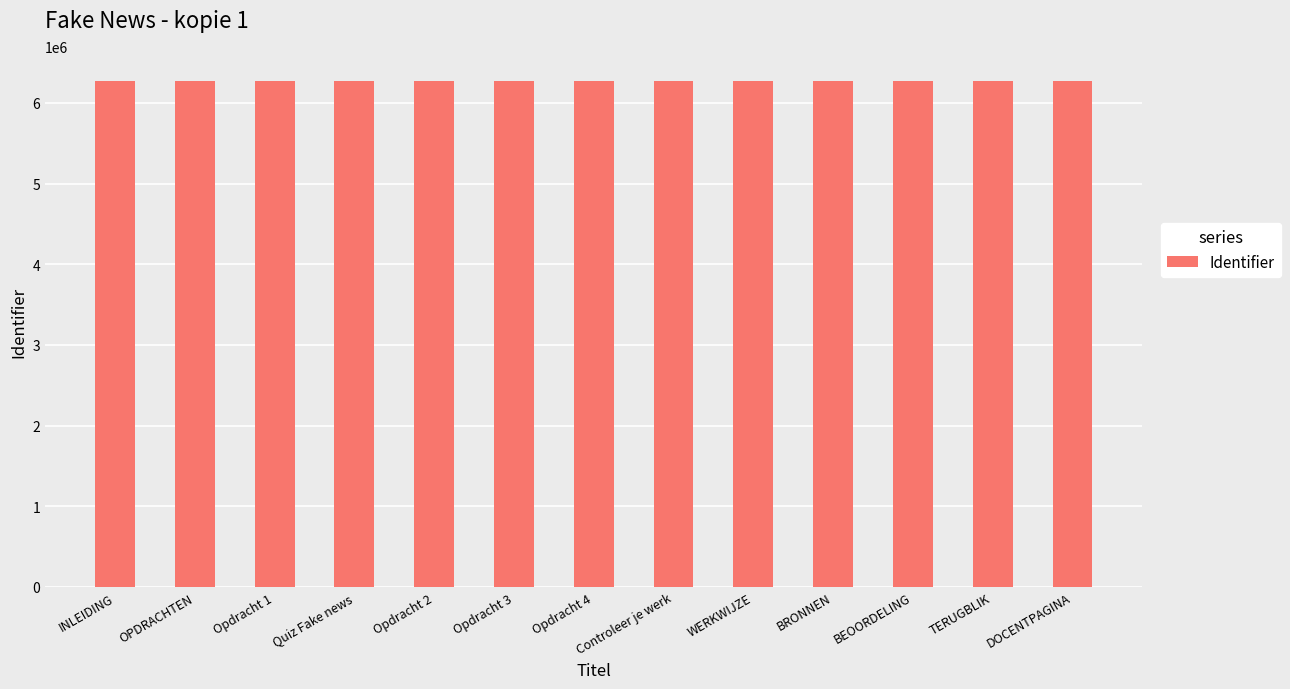

The chart shows a value of 6266671 at DOCENTPAGINA. True or false?

True